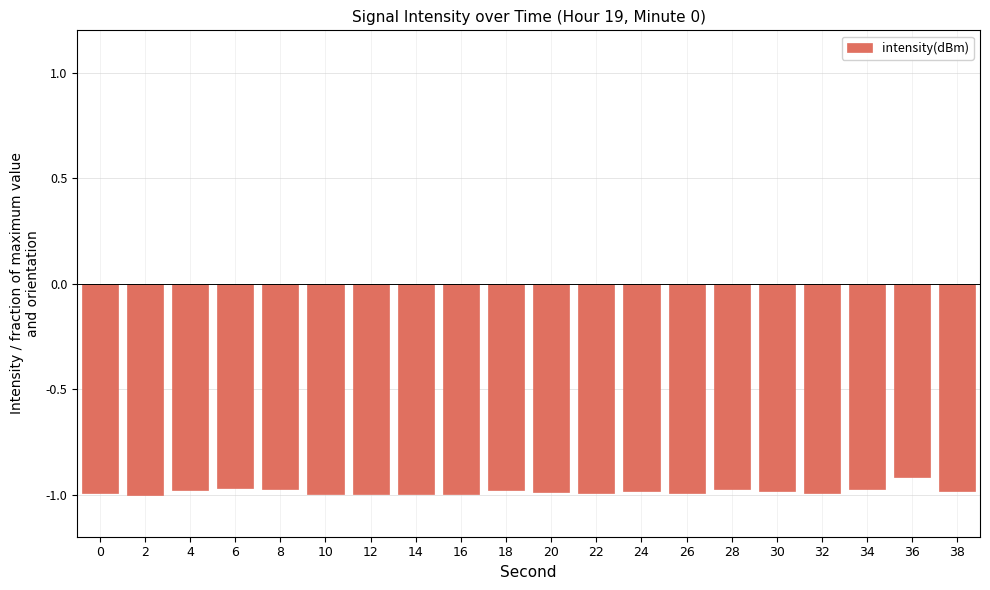

How many distinct data groups are displayed?

1